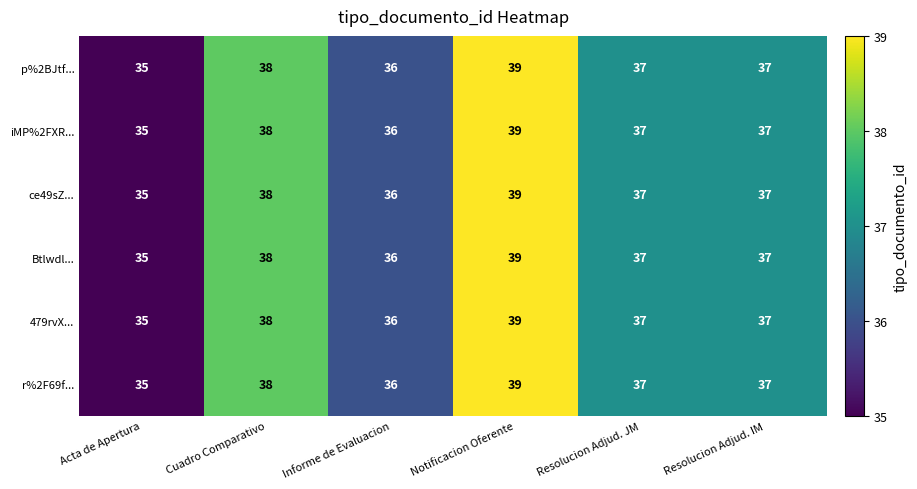

Is the value of 479rvX... at Cuadro Comparativo greater than the value of Btlwdl... at Informe de Evaluacion?

Yes